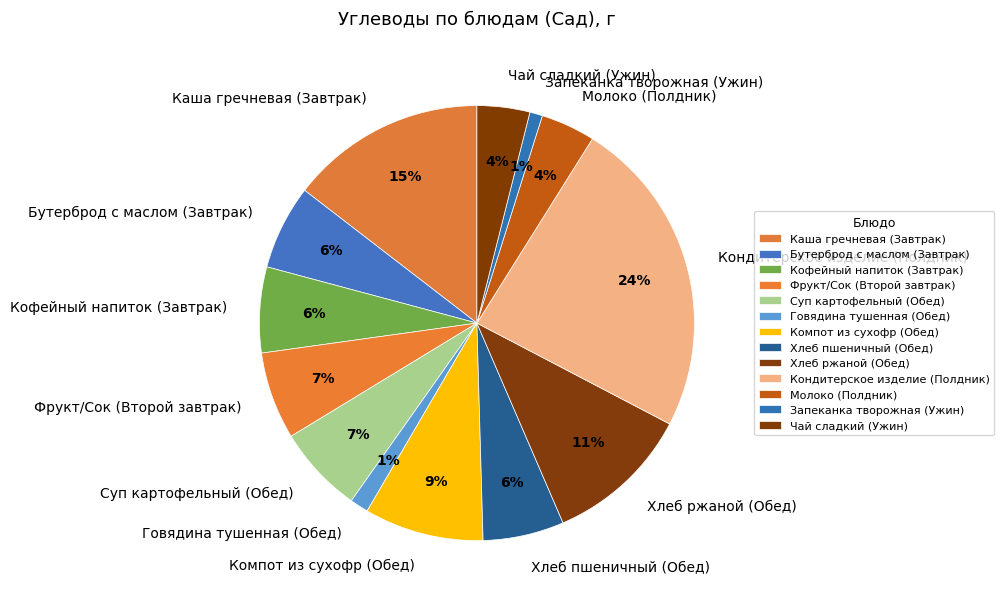

How many segments does this pie chart have?

13